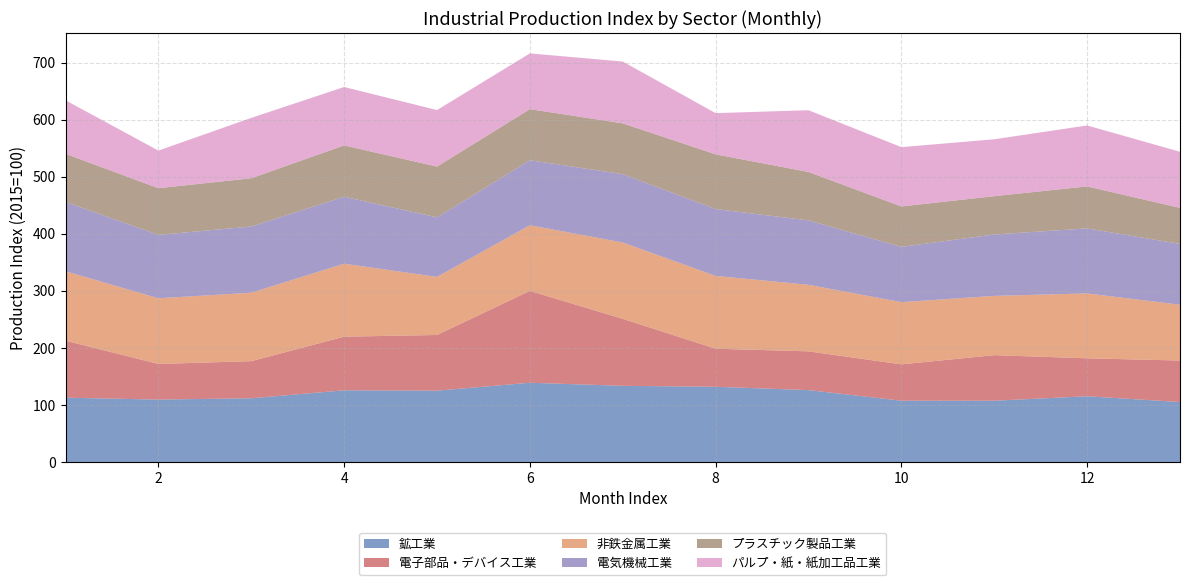

Reading right to left, transcribe all the data shown in this chart.

鉱工業: 105.3	115.4	107.6	107.6	126.2	132.0	133.7	139.1	125.2	125.8	111.9	109.6	112.9
電子部品・デバイス工業: 72.7	66.5	79.8	63.7	67.9	66.7	117.4	160.9	97.6	94.0	65.0	62.4	99.8
非鉄金属工業: 97.8	113.7	103.9	109.0	116.6	127.6	133.7	115.0	101.7	127.9	119.9	115.1	121.7
電気機械工業: 106.5	113.9	107.6	96.9	112.9	117.1	119.7	114.0	104.4	117.3	116.0	111.1	121.5
プラスチック製品工業: 63.2	73.6	67.1	70.8	84.8	95.9	89.1	89.5	88.9	90.0	84.6	81.8	84.3
パルプ・紙・紙加工品工業: 98.3	106.8	99.7	103.9	108.2	72.2	108.3	97.7	99.1	102.3	105.8	65.9	93.8